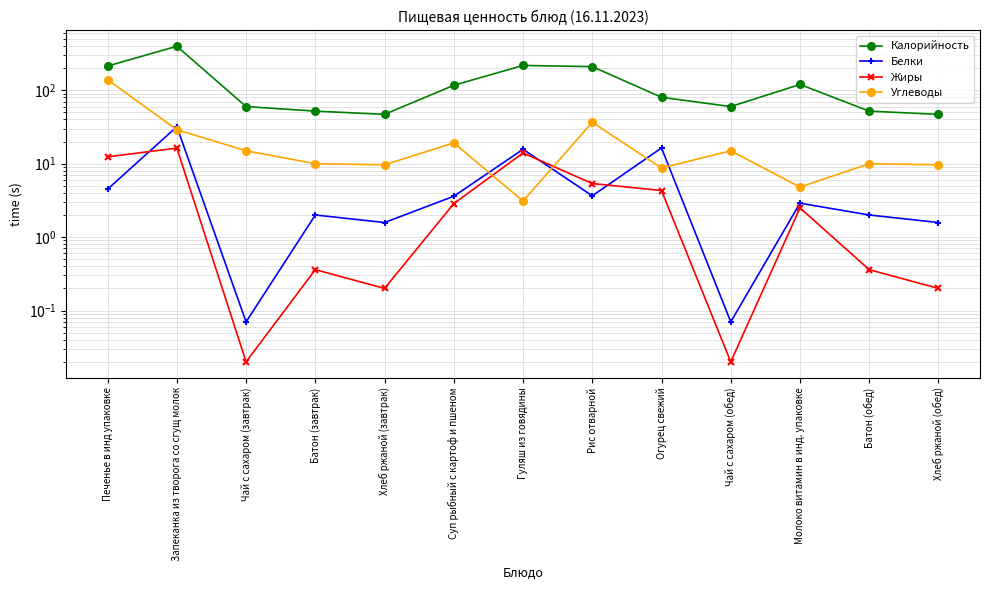

How many interior local valleys does the Калорийность series have?

2